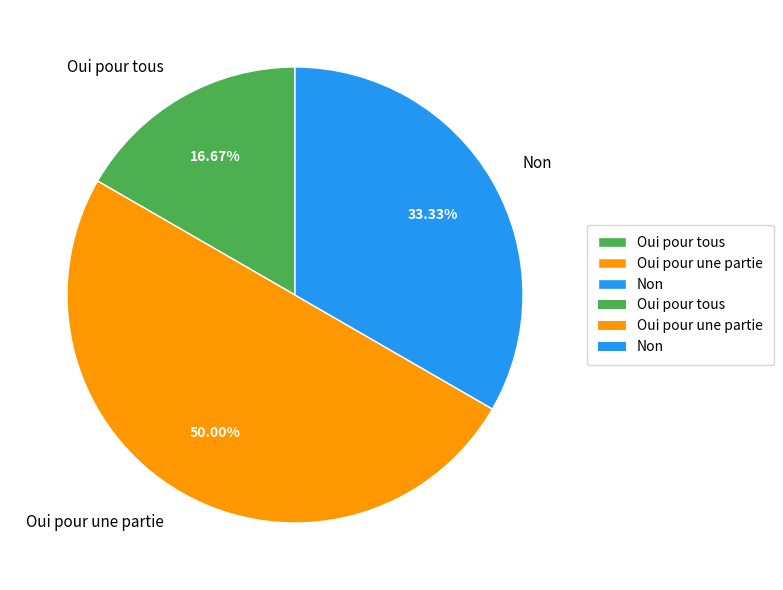

What is the total percentage of Oui pour tous and Non?

50.0%